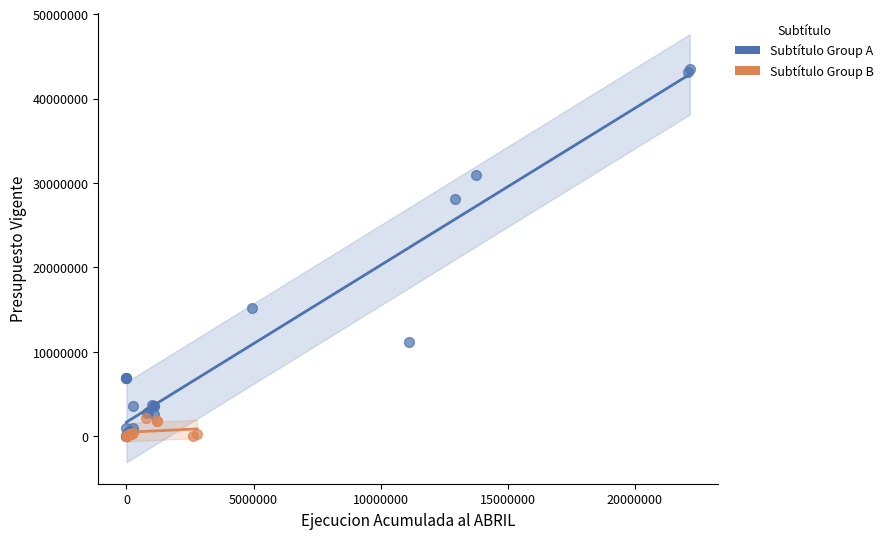

Which series has the largest Y range (max minus min)?

Subtítulo Group A